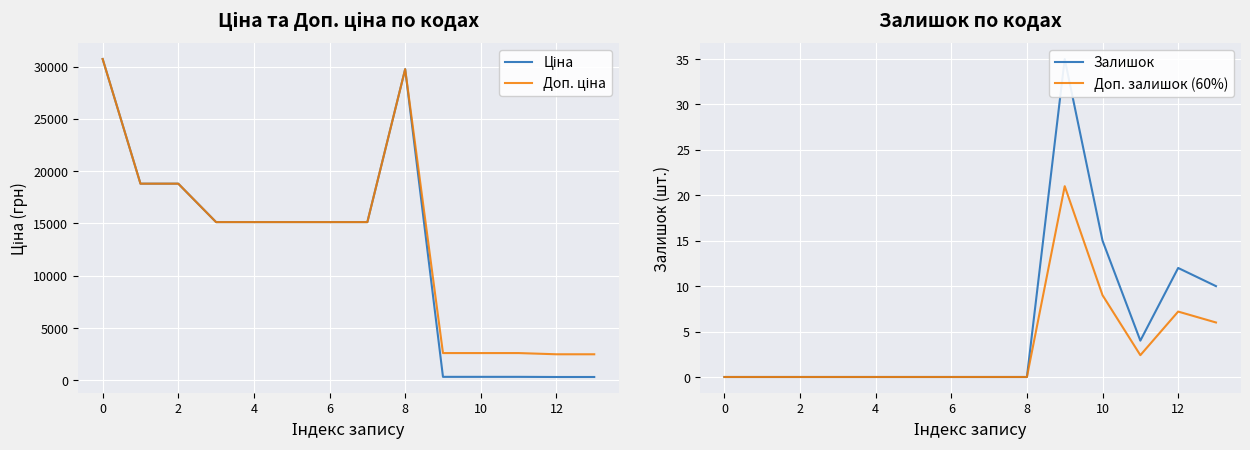

Which series has the widest spread of values?

Ціна